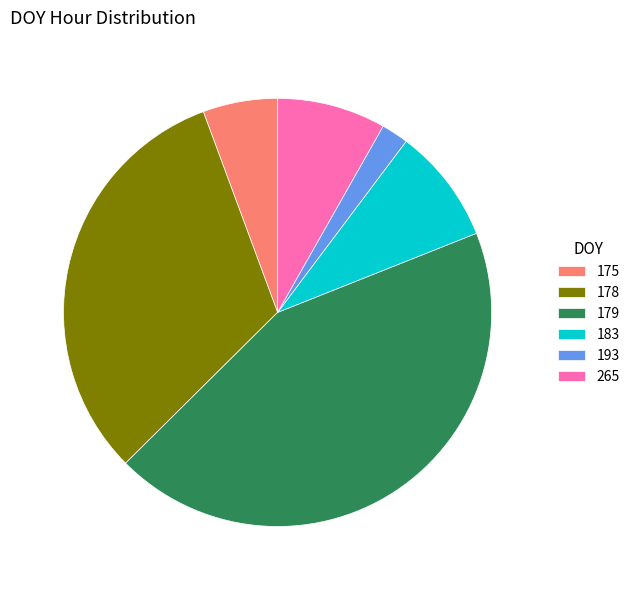

Rank the categories by value from highest to lowest.

179, 178, 183, 265, 175, 193